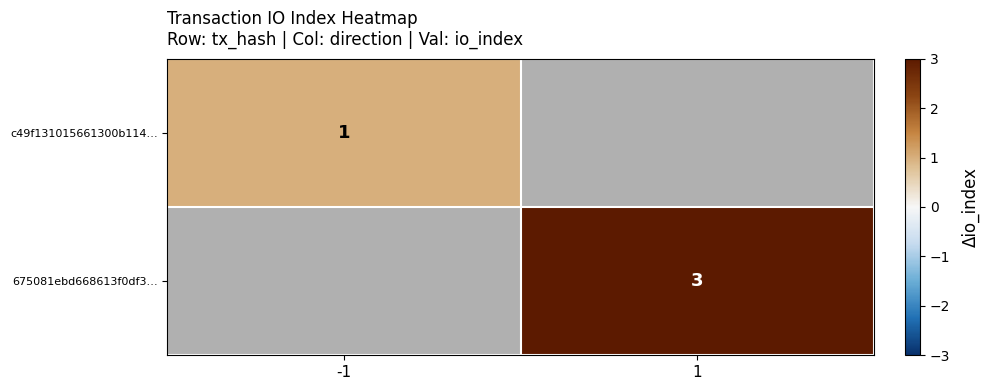

The value of 675081ebd668613f0df3… at 1 is 5. True or false?

False